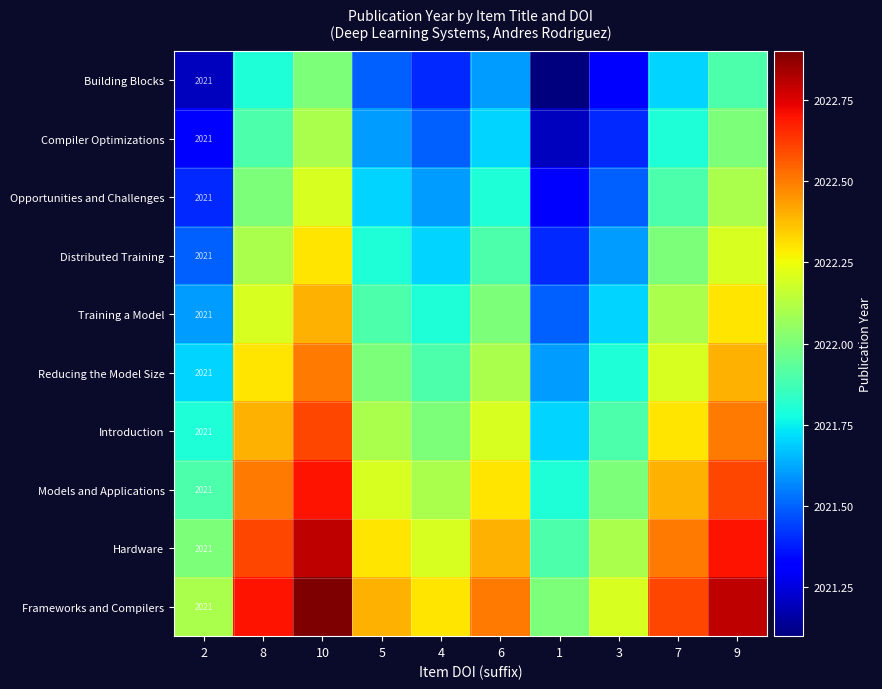

What is the spread (max minus min) of values at 4?

0.9